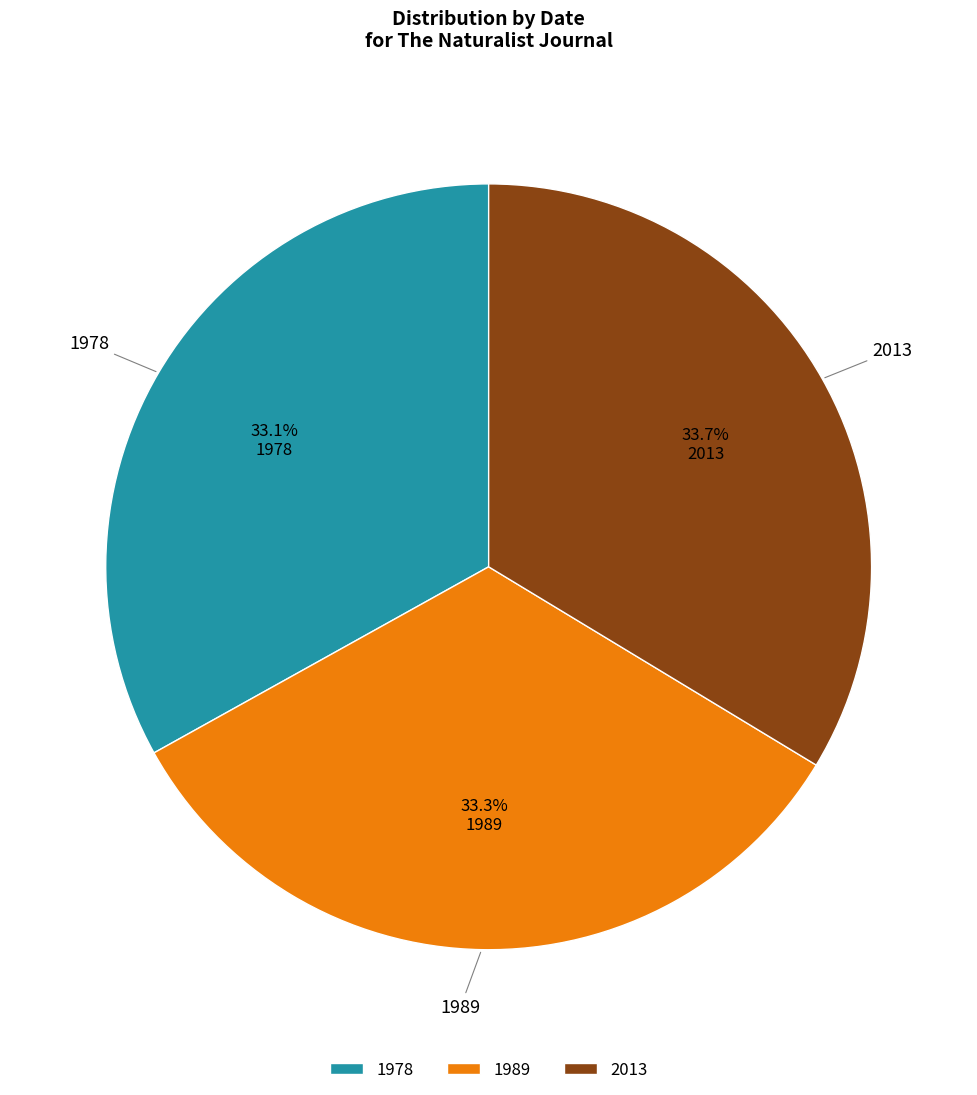

True or false: 2013 accounts for 34% of the total.

True